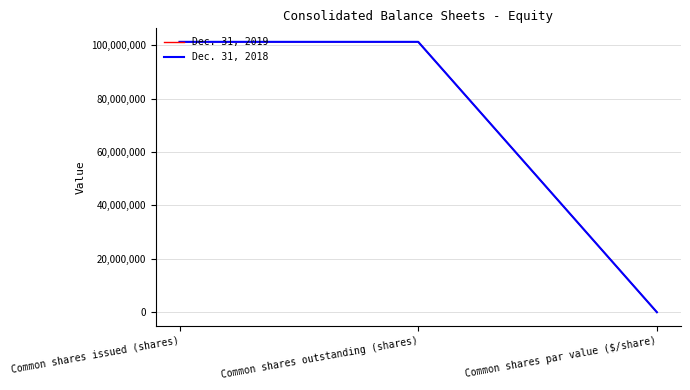

True or false: Dec. 31, 2019 has a value of 101302404 at Common shares outstanding (shares).

True